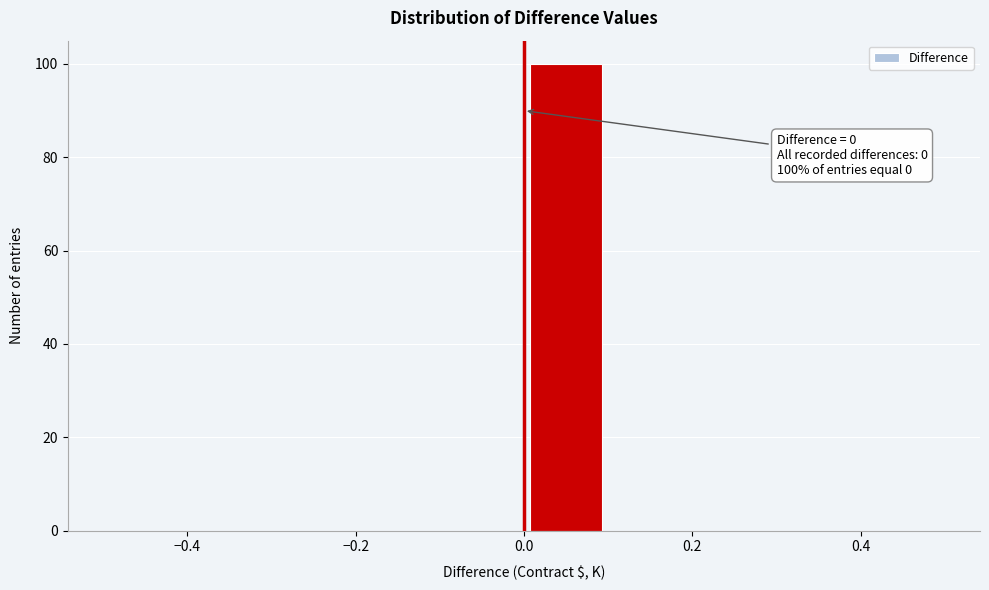

Over which range of the x-axis is the bar tallest?

0.0 to 0.1